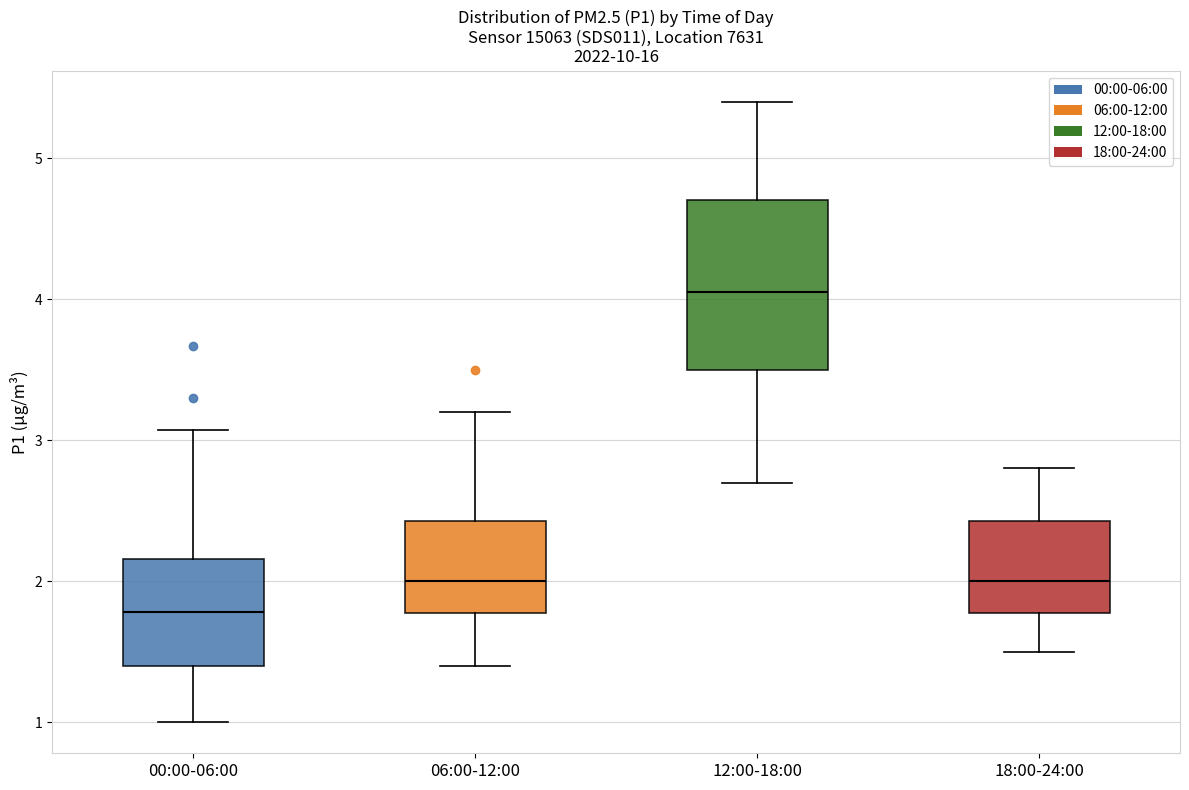

Where does the median line of the box for 18:00-24:00 sit on the y-axis? The values are not printed on the chart, so give them approximately, as read against the axis.

2.0